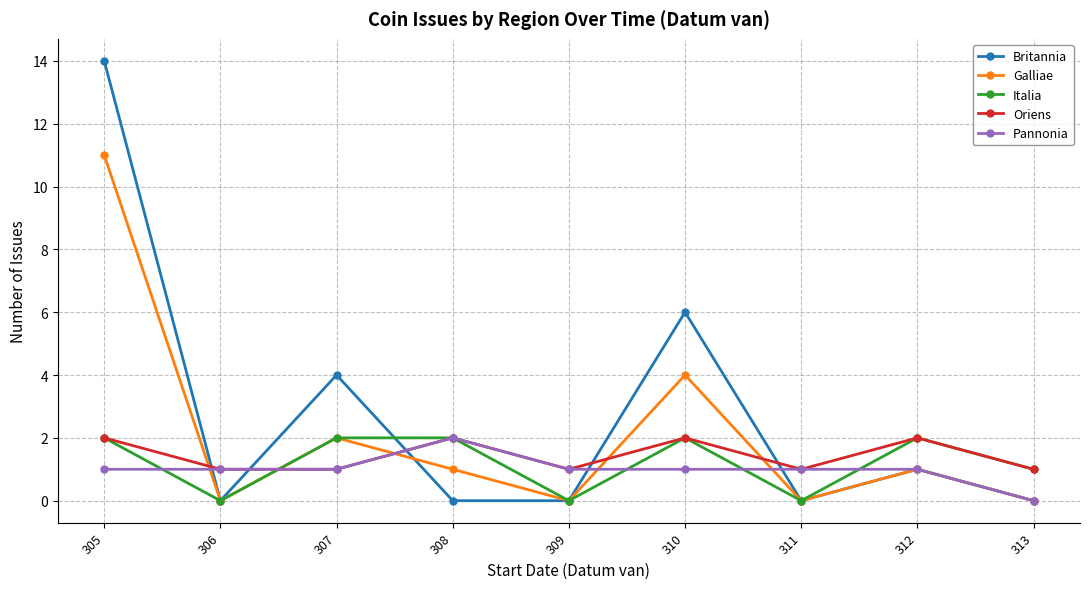

Where is the first local maximum for Oriens?

308